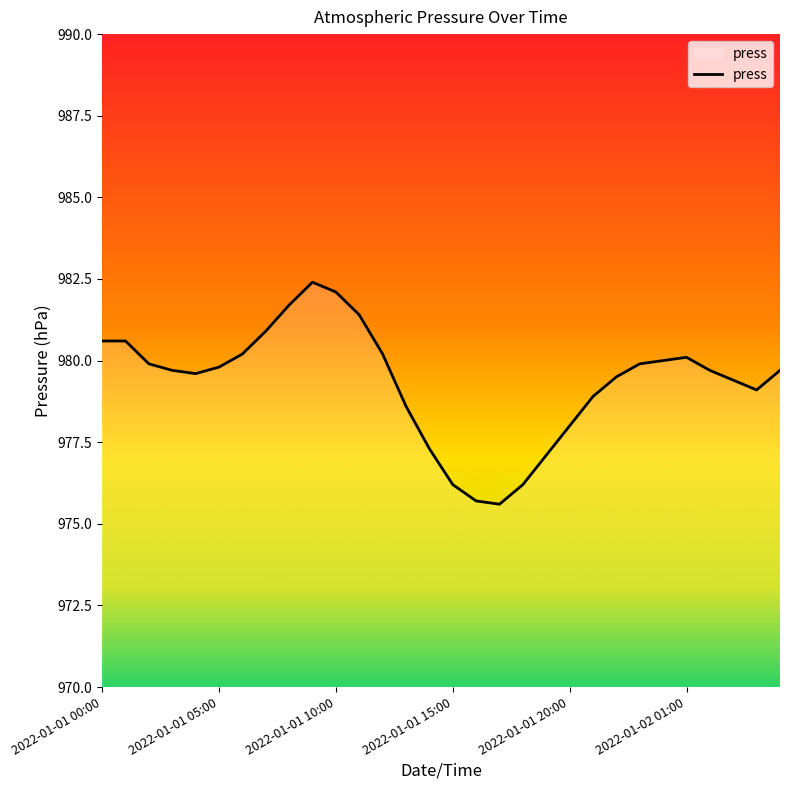

What is the greatest value displayed?

982.4